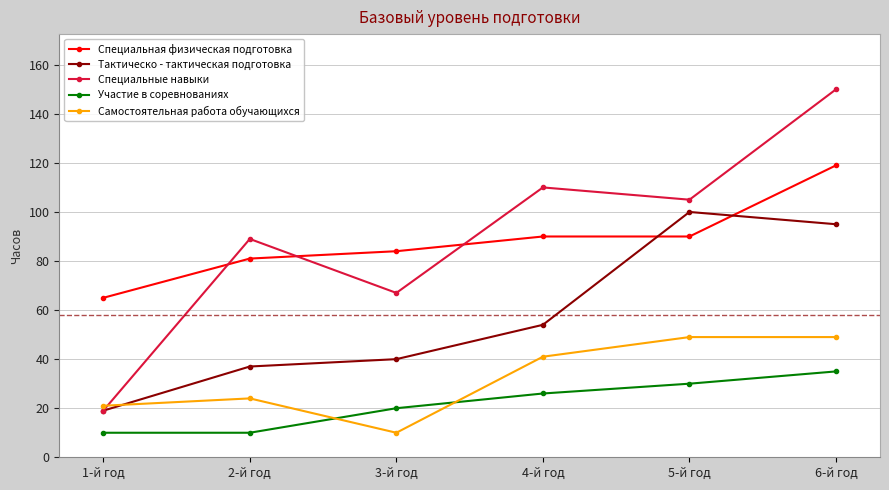

What is the value of the Участие в соревнованиях point at the 4th from the left?

26